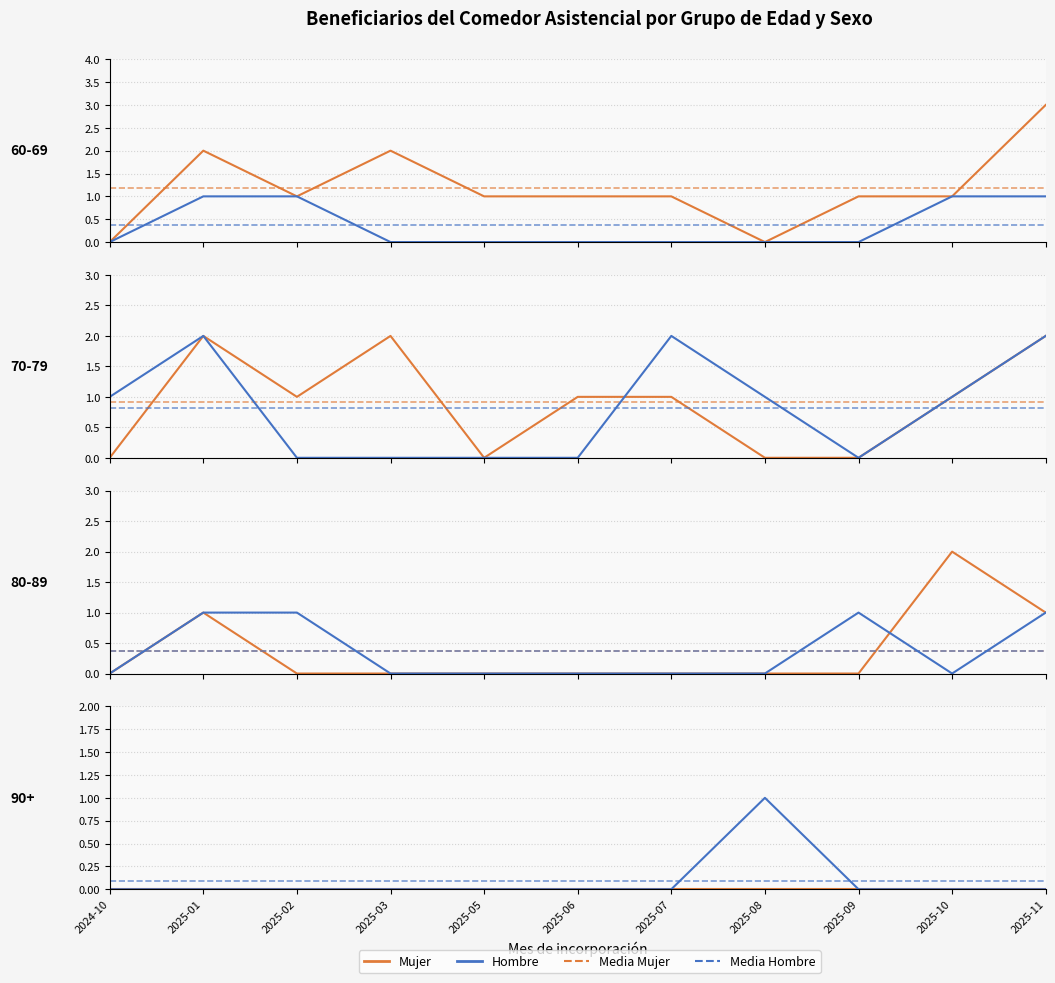

True or false: Hombre and Mujer cross at least once.

False